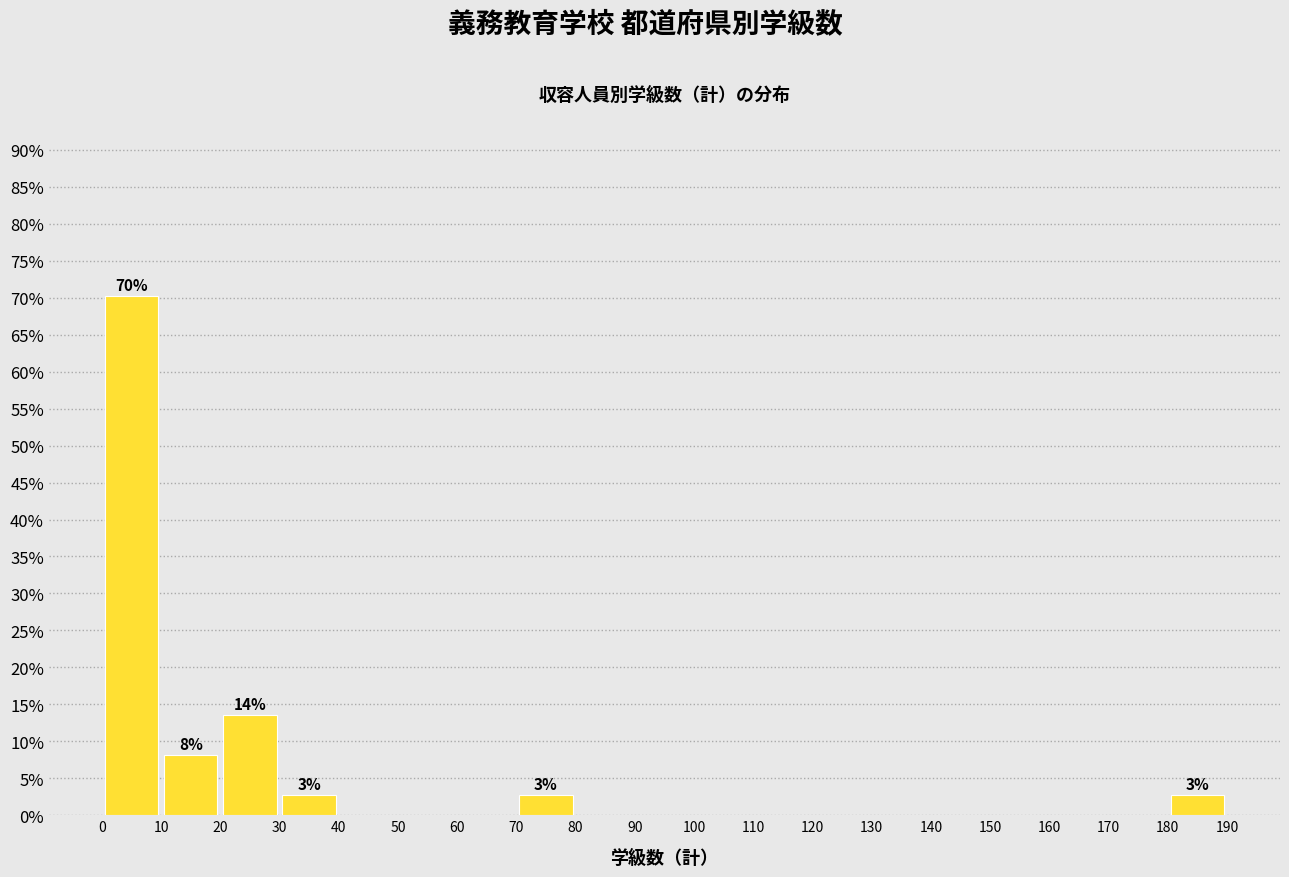

Which range on the x-axis has the tallest bar?

0 to 10